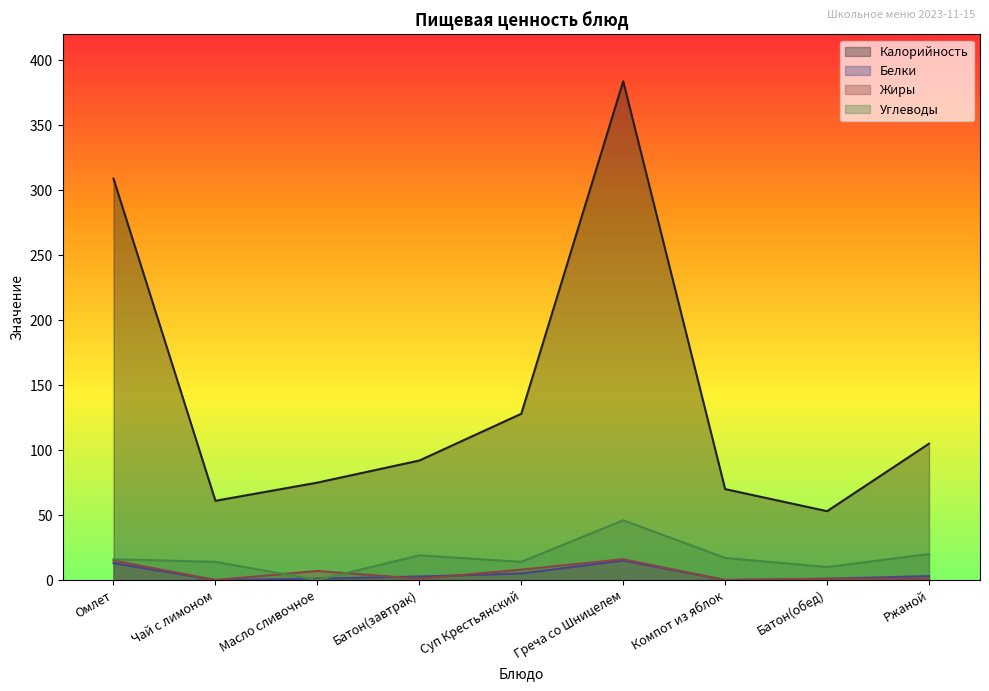

At which label does Жиры first exceed 1?

Омлет